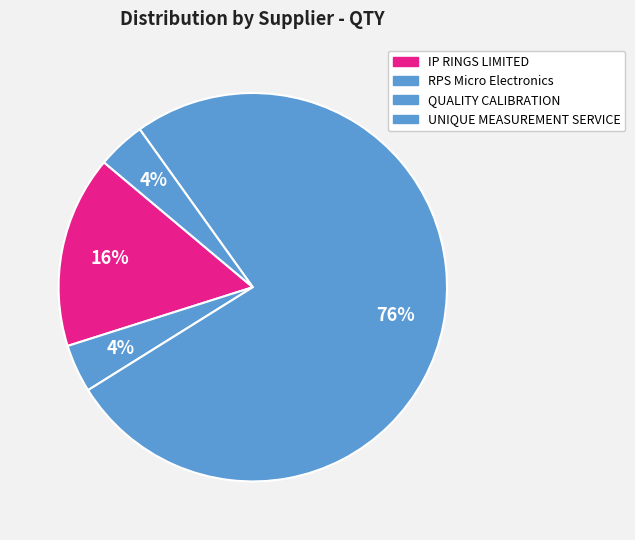

Count the number of slices in the pie.

4